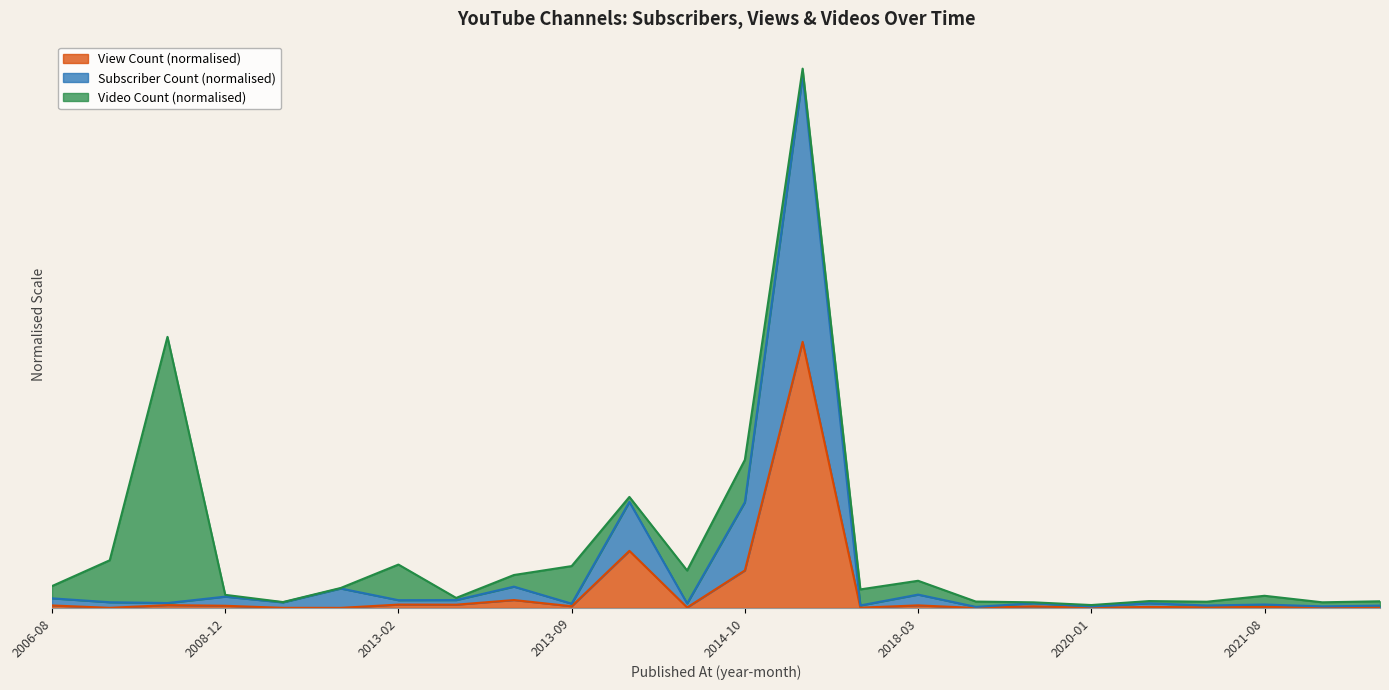

What are all the series names shown in the legend?

View Count (normalised), Subscriber Count (normalised), Video Count (normalised)